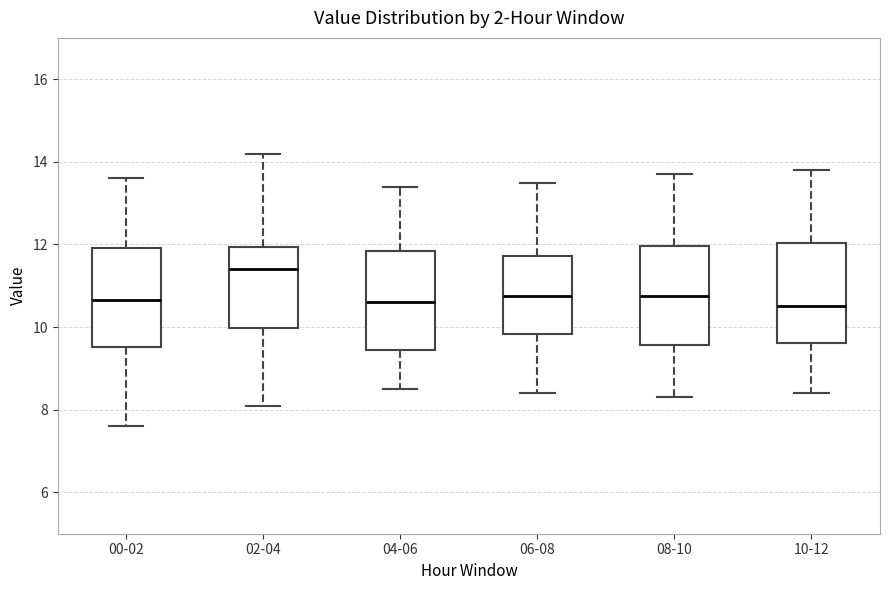

Reading left to right, read every box against the y-axis: the position of its median line, the range the box covers, and the ends of its whiskers. The values are not printed on the chart, so give them approximately, as read against the axis.

00-02: median 10.6, box 9.6 to 12.0, whiskers 7.6 to 13.6
02-04: median 11.4, box 10.0 to 12.0, whiskers 8.2 to 14.2
04-06: median 10.6, box 9.4 to 11.8, whiskers 8.6 to 13.4
06-08: median 10.8, box 9.8 to 11.8, whiskers 8.4 to 13.6
08-10: median 10.8, box 9.6 to 12.0, whiskers 8.4 to 13.8
10-12: median 10.6, box 9.6 to 12.0, whiskers 8.4 to 13.8